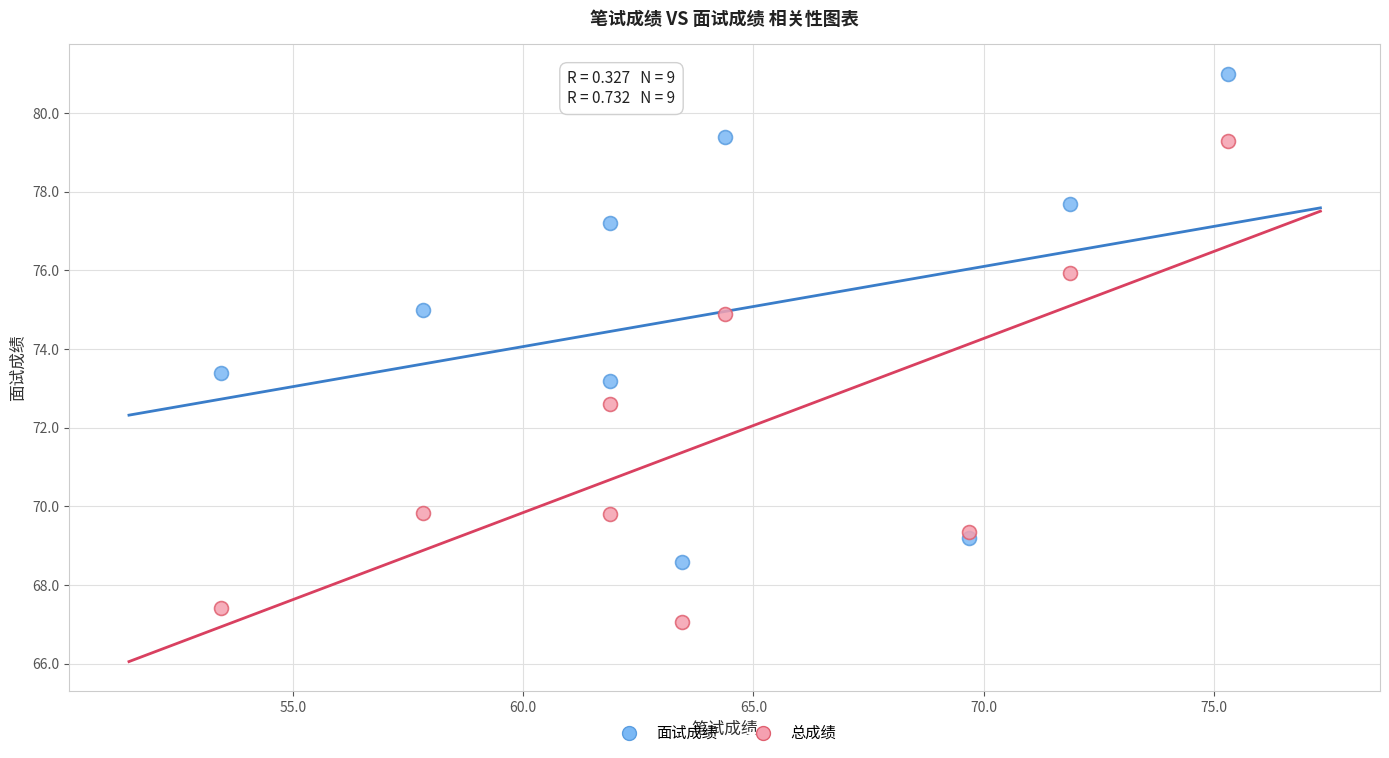

In the 面试成绩 series, what Y value is closest to 74?

73.4